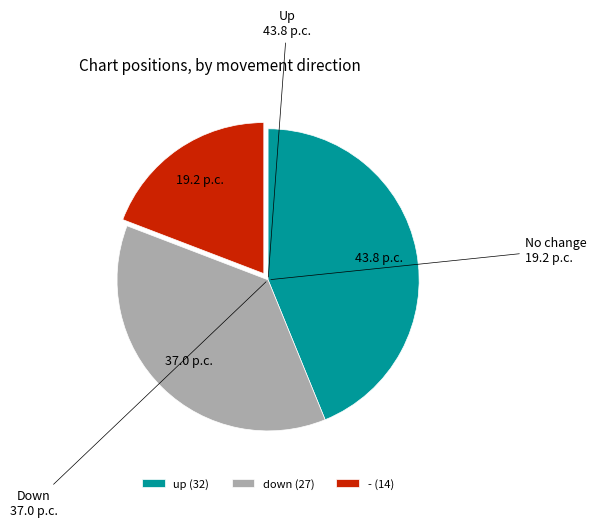

Do down and - together represent more than half of the pie?

Yes